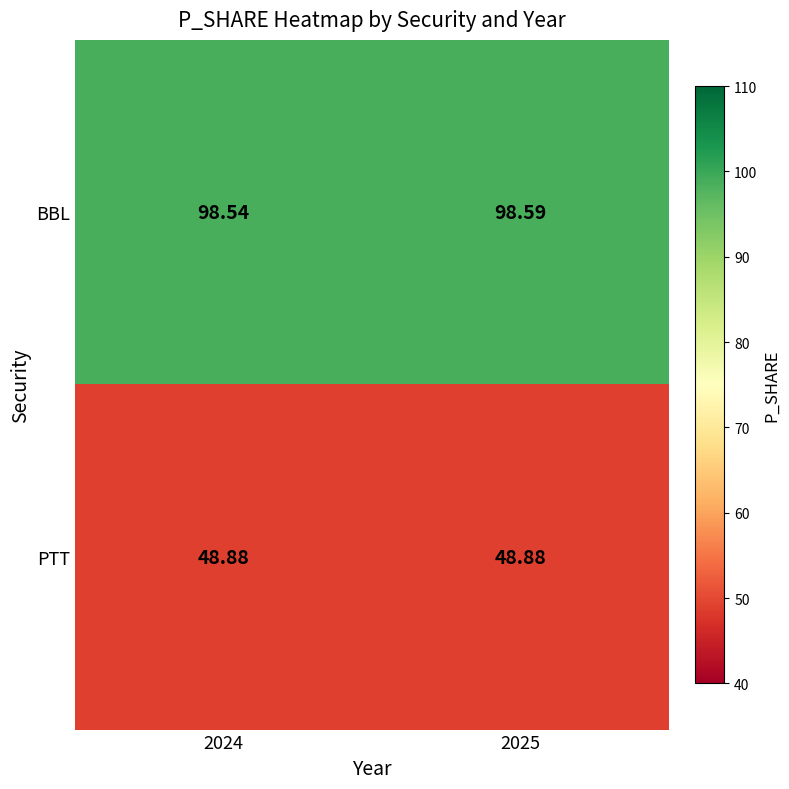

Which series has the widest spread of values?

BBL